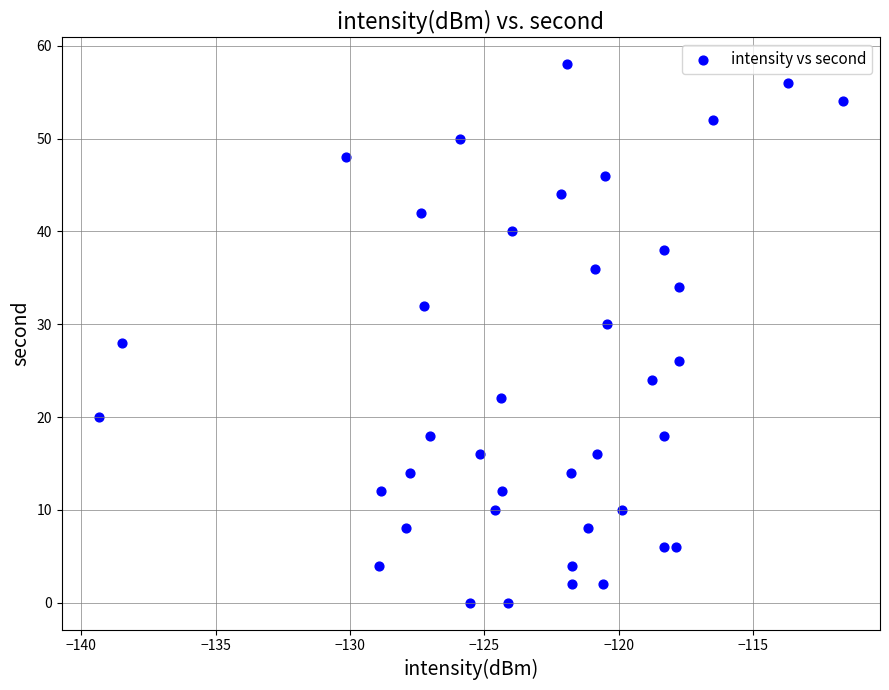

What is the range of Y values (max minus min)?

58